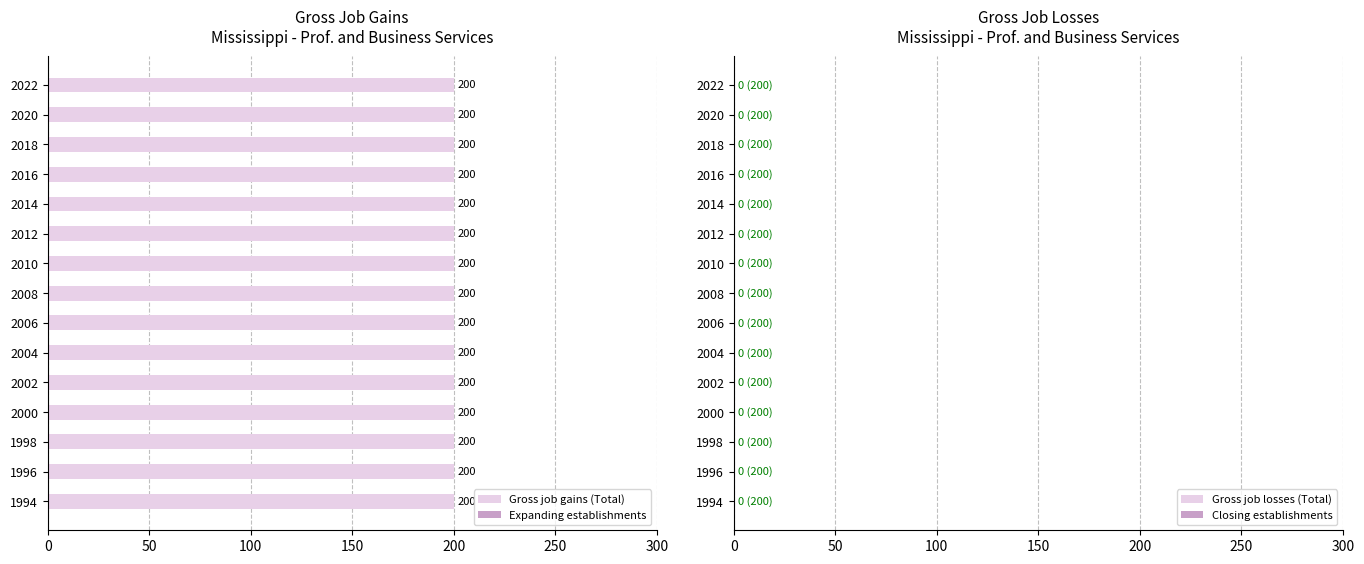

At which category is the sum across all series the highest?

1994